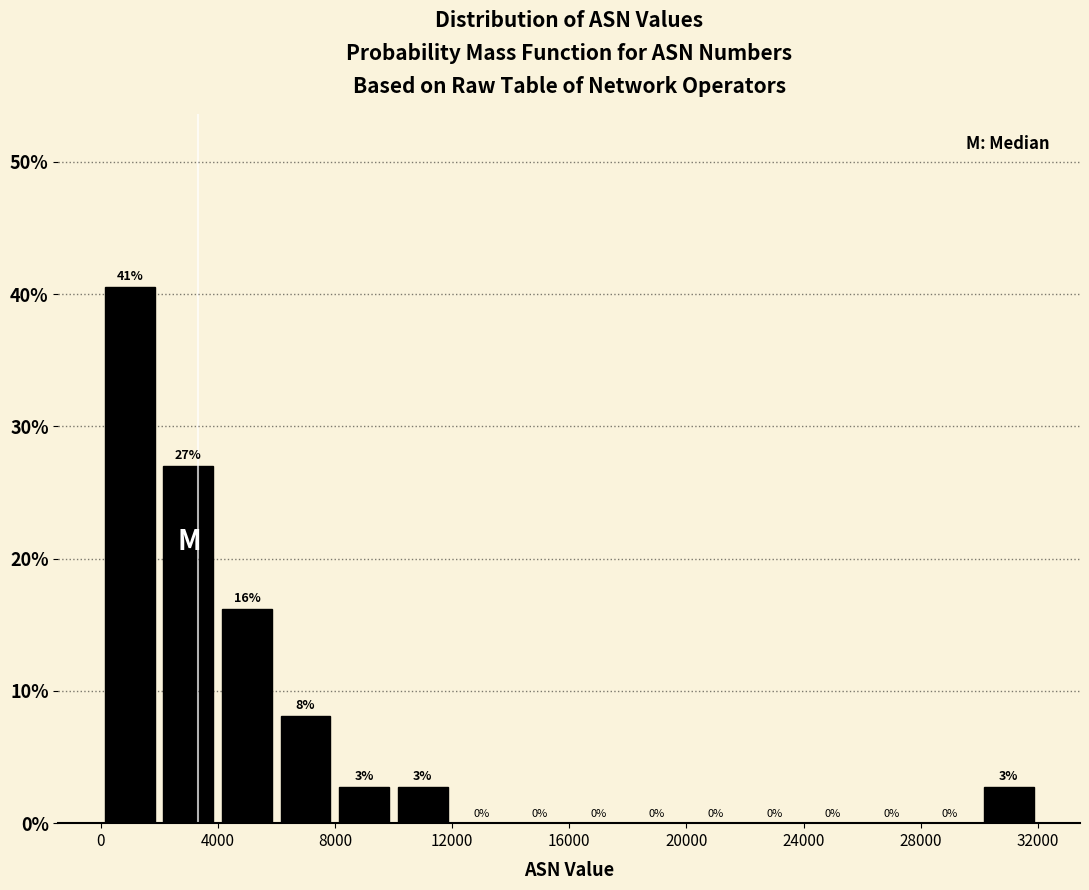

Which range on the x-axis has the tallest bar?

0 to 2000